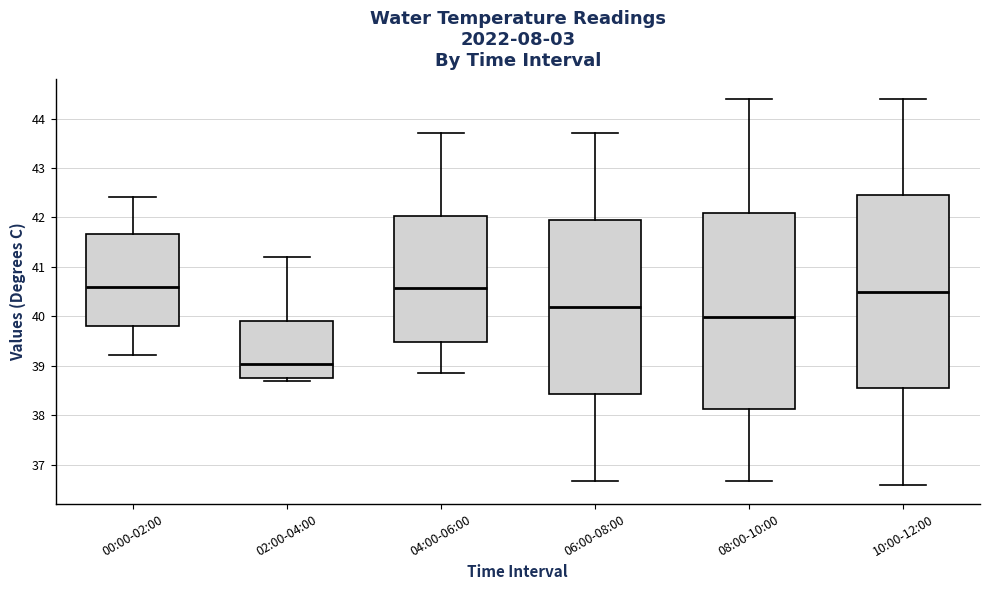

Reading left to right, transcribe this box plot: for each box, give where its median line is, the range the box spans, and where its two whiskers end, as read against the y-axis. The values are not printed on the chart, so give them approximately, as read against the axis.

00:00-02:00: median 40.6, box 39.8 to 41.7, whiskers 39.2 to 42.4
02:00-04:00: median 39.0, box 38.8 to 39.9, whiskers 38.7 to 41.2
04:00-06:00: median 40.6, box 39.5 to 42.0, whiskers 38.9 to 43.7
06:00-08:00: median 40.2, box 38.4 to 41.9, whiskers 36.7 to 43.7
08:00-10:00: median 40.0, box 38.1 to 42.1, whiskers 36.7 to 44.4
10:00-12:00: median 40.5, box 38.6 to 42.5, whiskers 36.6 to 44.4